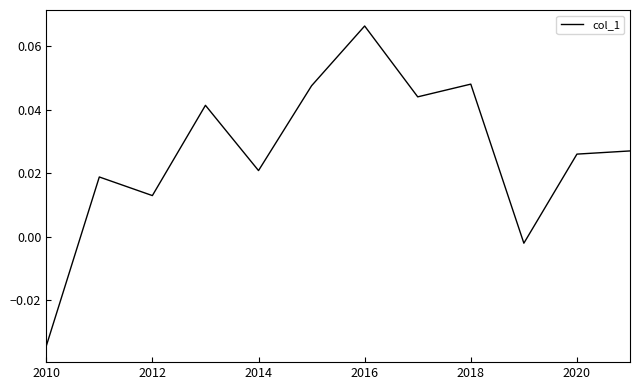

How many values are below zero?

2